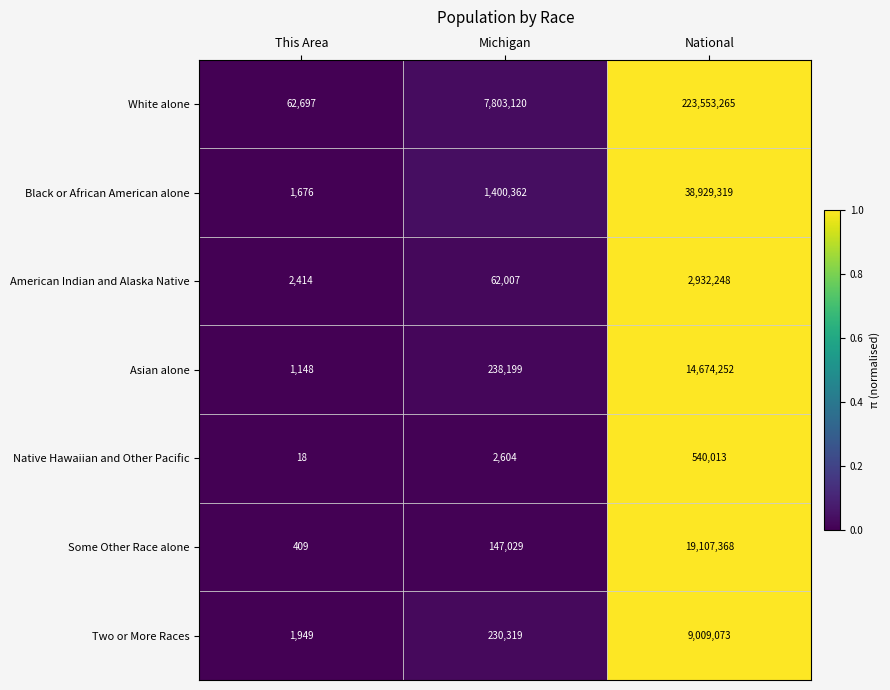

The Asian alone series shows 238199 at Michigan. True or false?

True